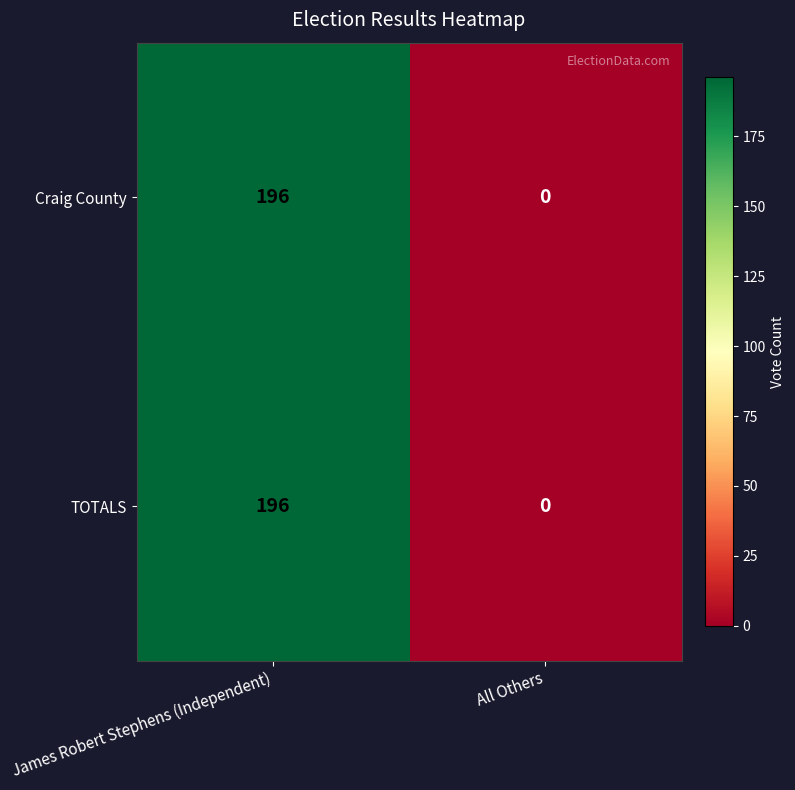

What is the sum of all Craig County values?

196